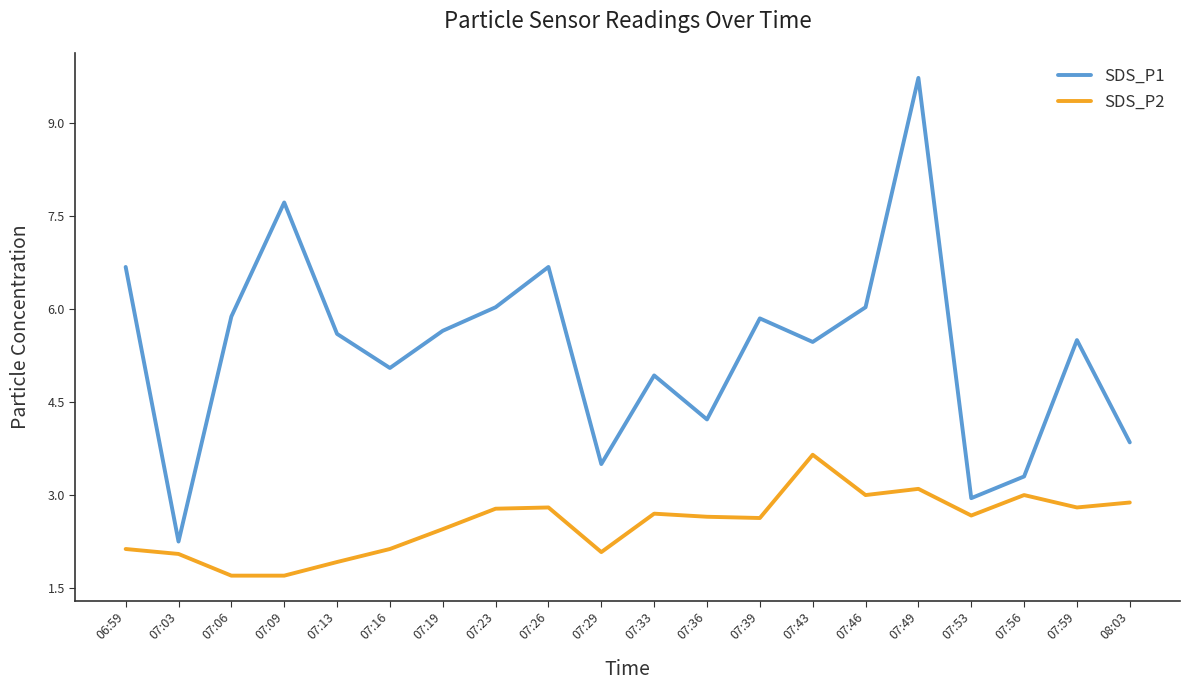

The value of SDS_P1 at 07:13 is 5.6. True or false?

True